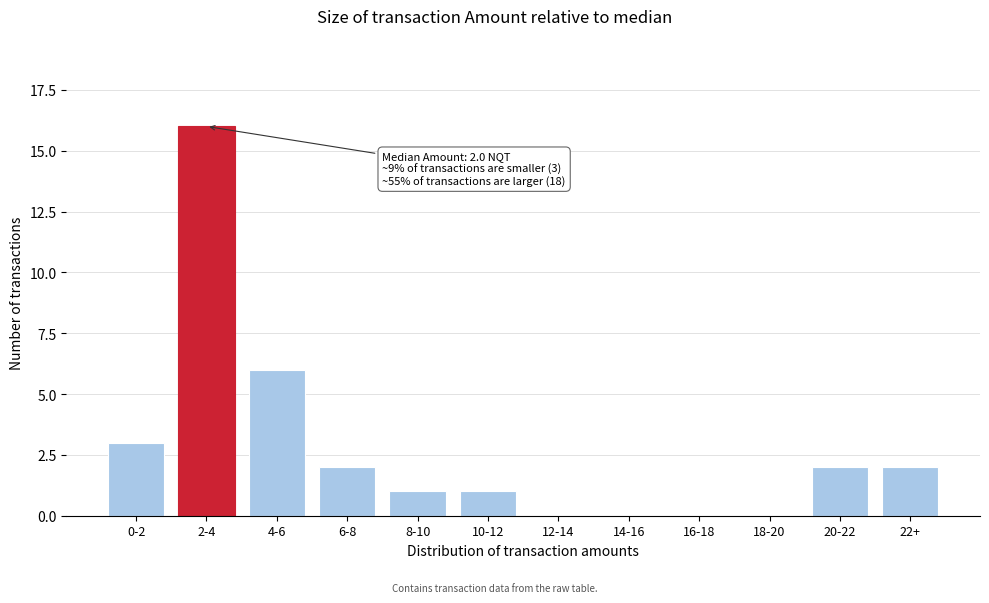

Reading left to right, what are all the values shown in this chart?

0-2=3	2-4=16	4-6=6	6-8=2	8-10=1	10-12=1	12-14=0	14-16=0	16-18=0	18-20=0	20-22=2	22+=2